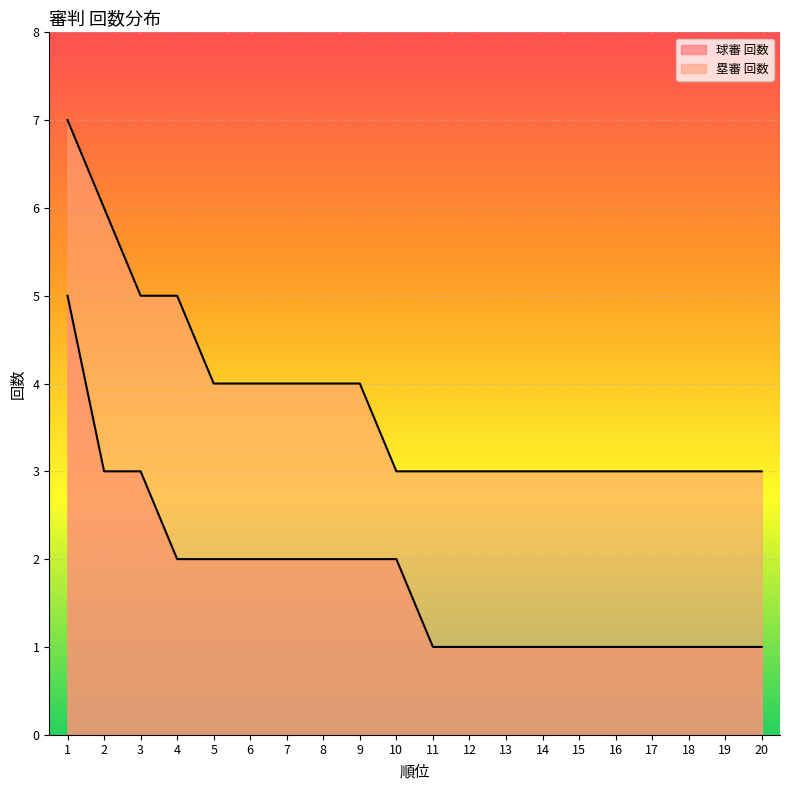

Which category has the lowest value in the 塁審 回数 series?

10